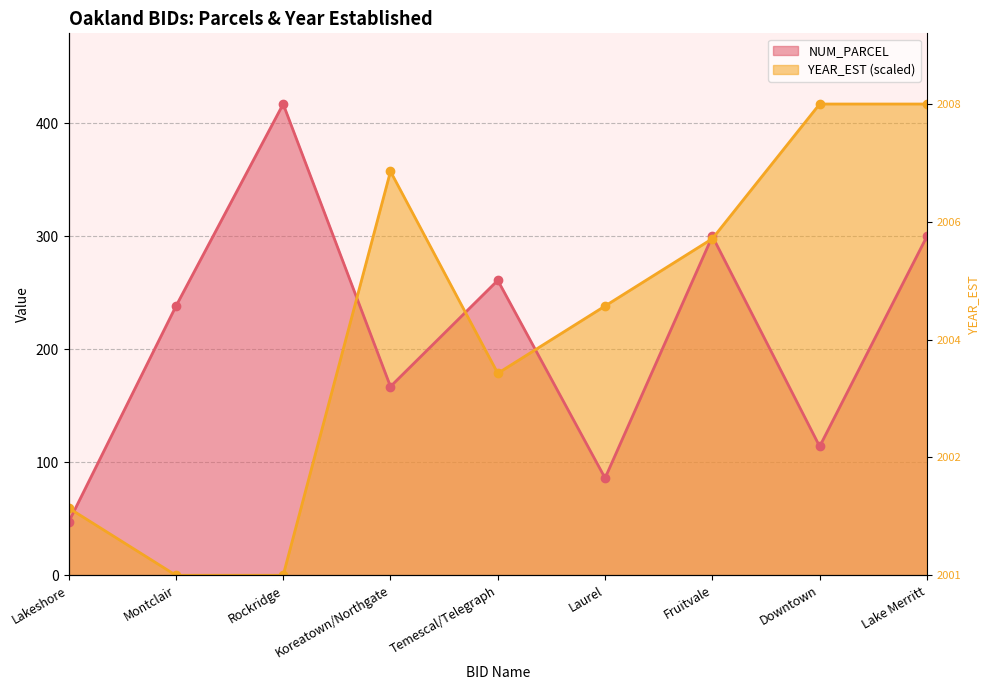

How many values in the NUM_PARCEL series exceed 238?

4